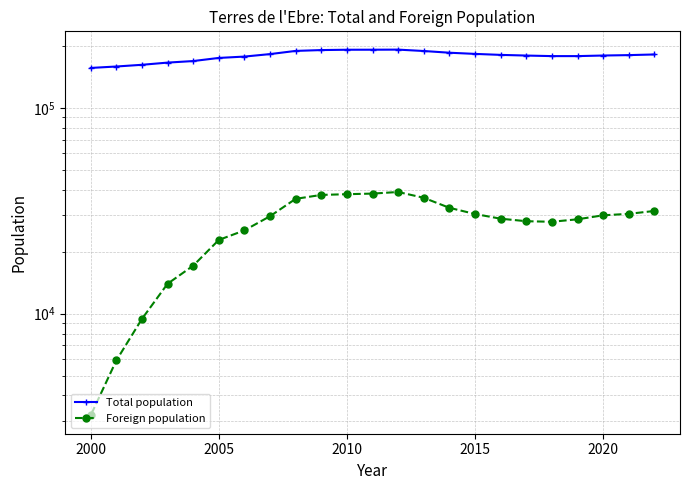

What is the difference between the second highest and minimum values in the Total population series?

35347